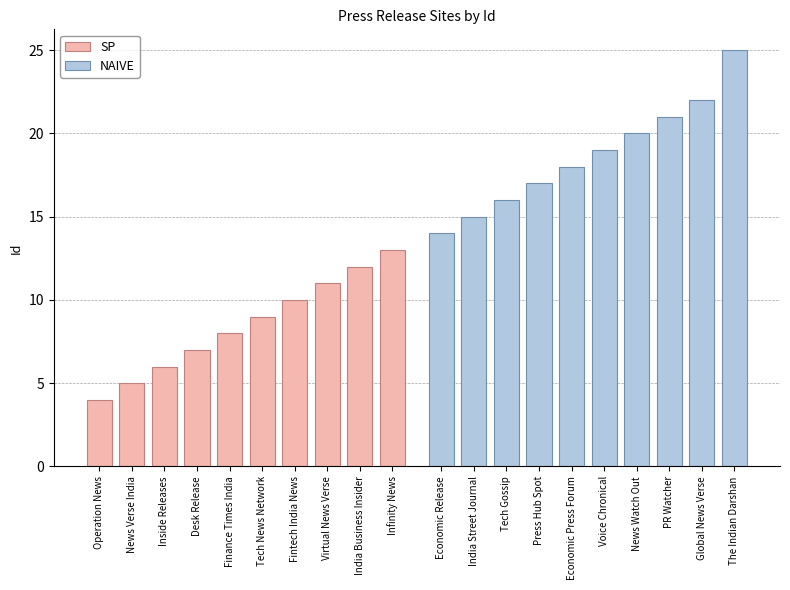

Is the value of SP at Fintech India News greater than the value of NAIVE at Operation News?

No